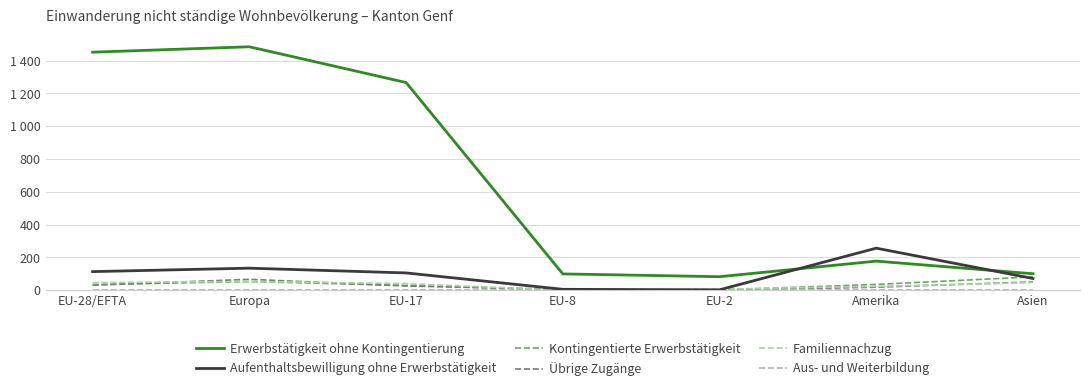

Reading left to right, transcribe all the data shown in this chart.

Erwerbstätigkeit ohne Kontingentierung: EU-28/EFTA=1451	Europa=1484	EU-17=1266	EU-8=99	EU-2=82	Amerika=177	Asien=100
Aufenthaltsbewilligung ohne Erwerbstätigkeit: EU-28/EFTA=113	Europa=134	EU-17=105	EU-8=5	EU-2=2	Amerika=256	Asien=71
Kontingentierte Erwerbstätigkeit: EU-28/EFTA=34	Europa=52	EU-17=29	EU-8=2	EU-2=1	Amerika=35	Asien=81
Übrige Zugänge: EU-28/EFTA=30	Europa=66	EU-17=25	EU-8=5	EU-2=0	Amerika=18	Asien=50
Familiennachzug: EU-28/EFTA=46	Europa=53	EU-17=40	EU-8=0	EU-2=6	Amerika=23	Asien=46
Aus- und Weiterbildung: EU-28/EFTA=0	Europa=0	EU-17=0	EU-8=0	EU-2=0	Amerika=0	Asien=0